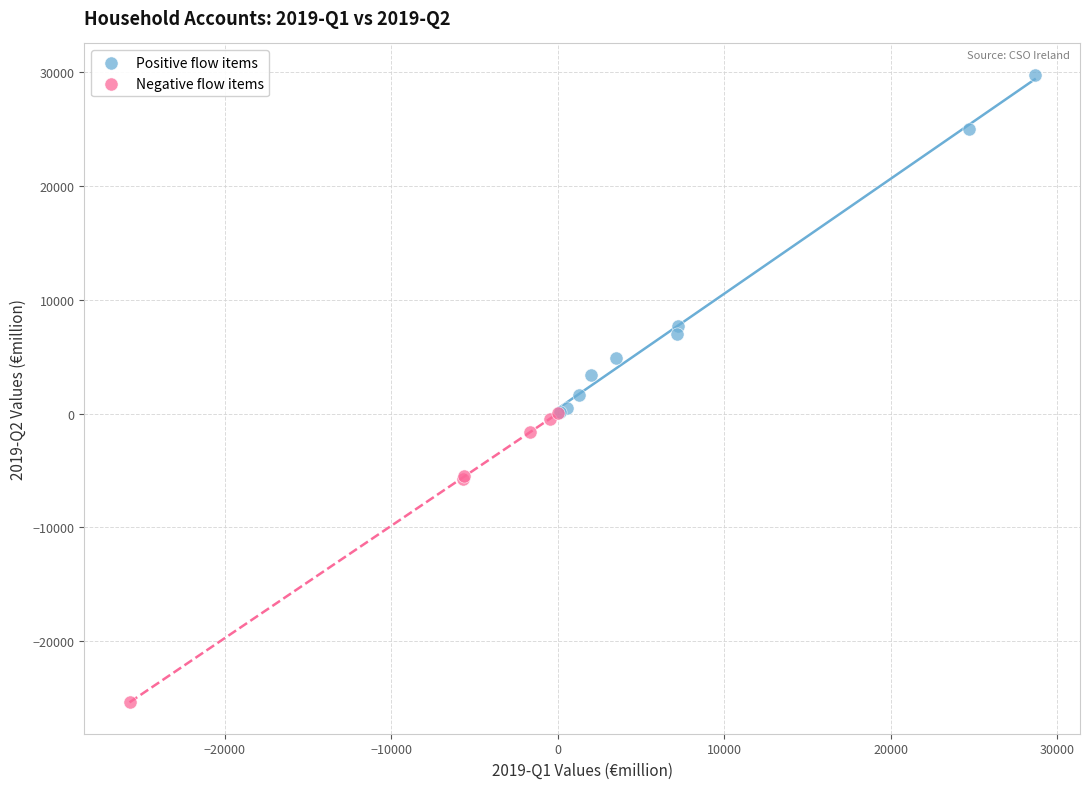

What are all the series names shown in the legend?

Positive flow items, Negative flow items